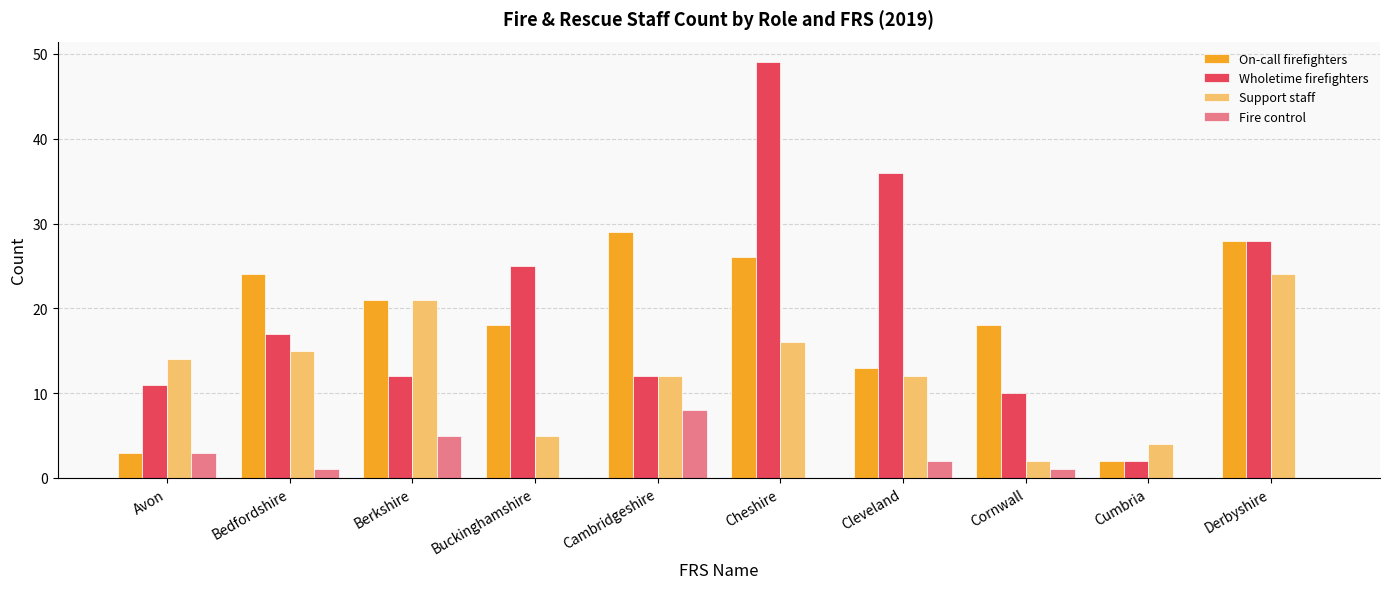

How many groups of bars are there?

10